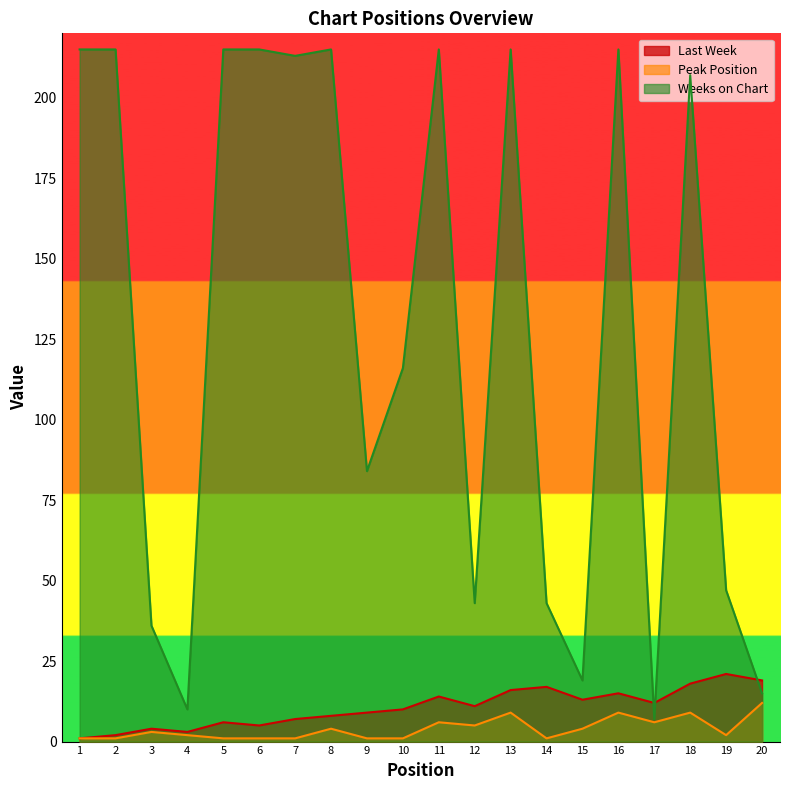

True or false: Peak Position and Weeks on Chart cross at least once.

False